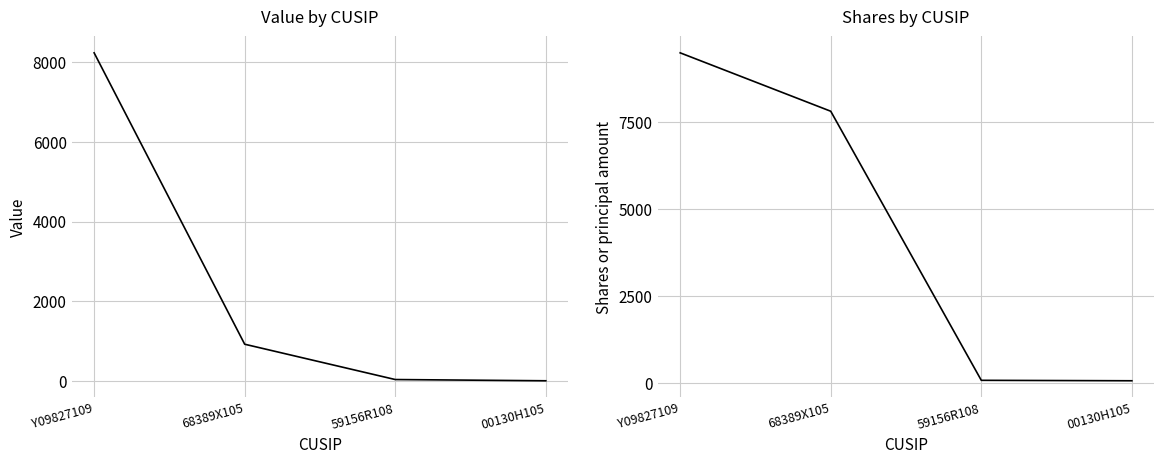

Does the chart have visible grid lines?

Yes